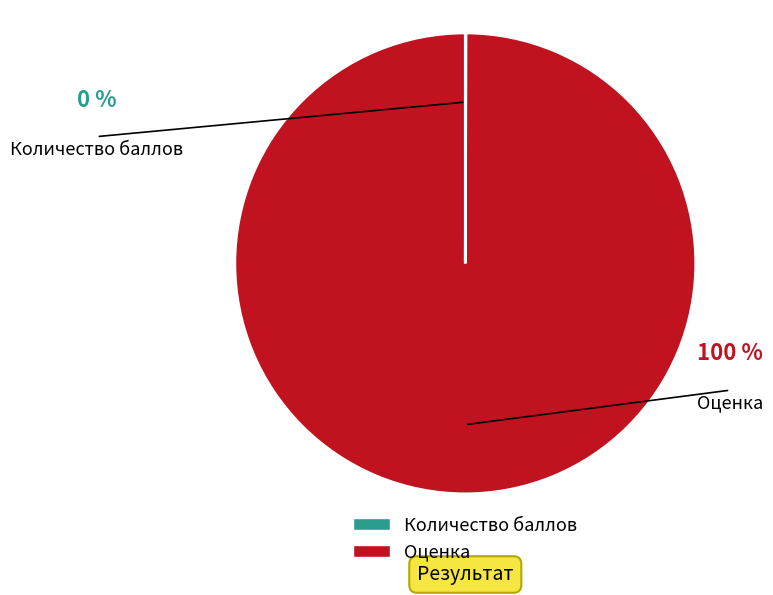

To the nearest percent, what is the difference between the largest and smallest slice percentages?

100%